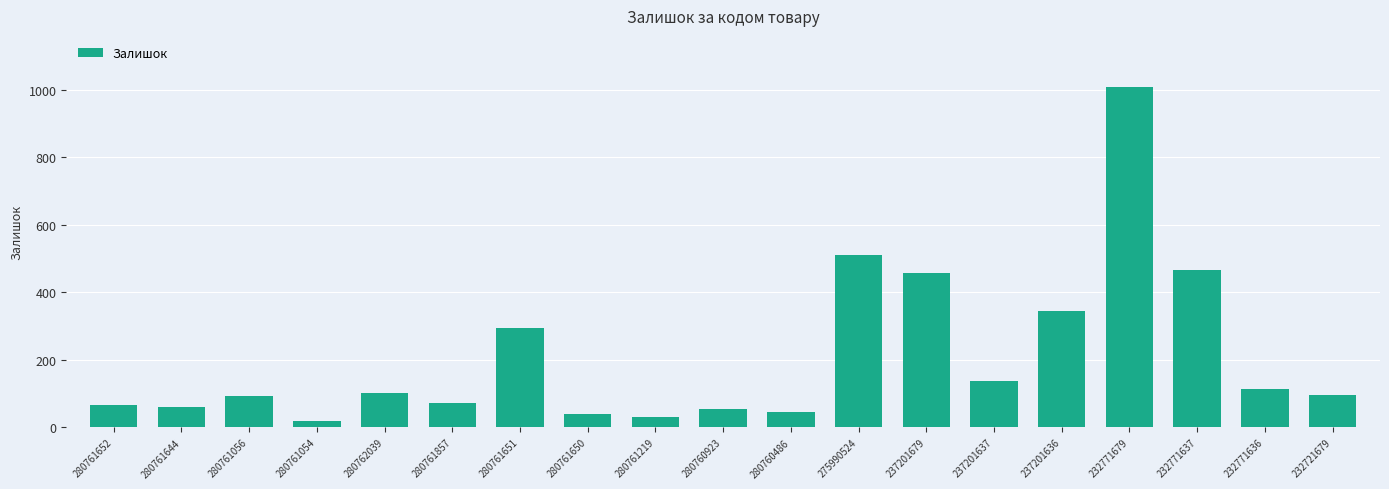

What is the label of the 4th bar from the left?

280761054